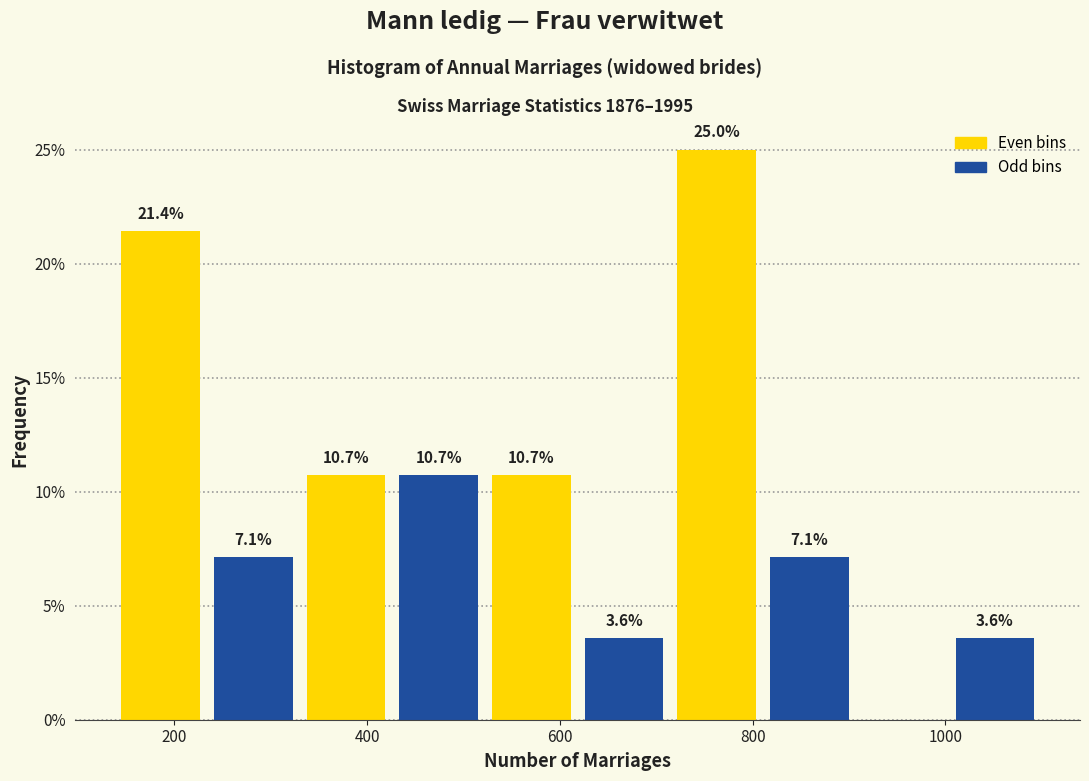

Which range on the x-axis has the tallest bar?

720 to 820